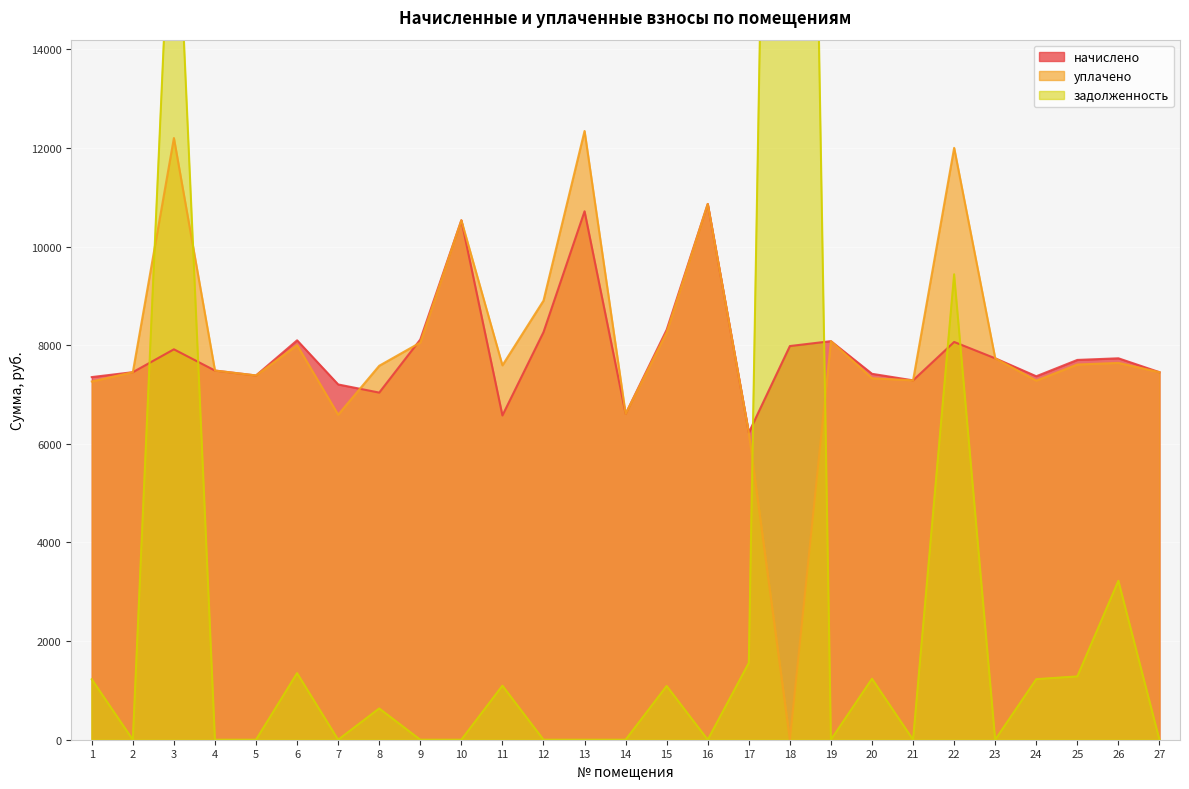

How many times do начислено and задолженность cross each other?

6